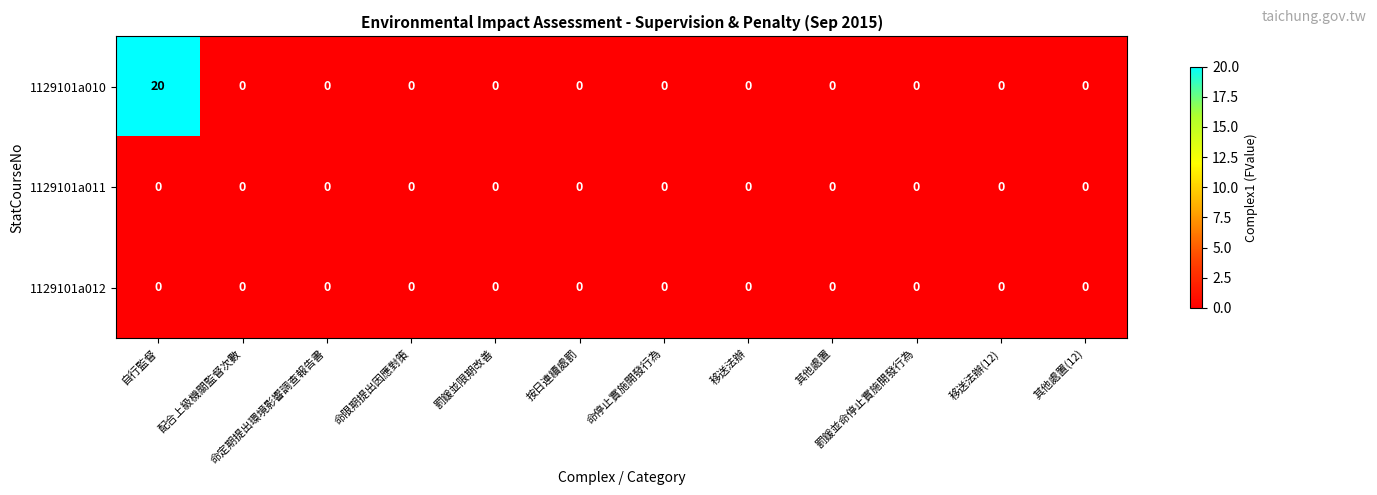

Count the number of data series in this chart.

3